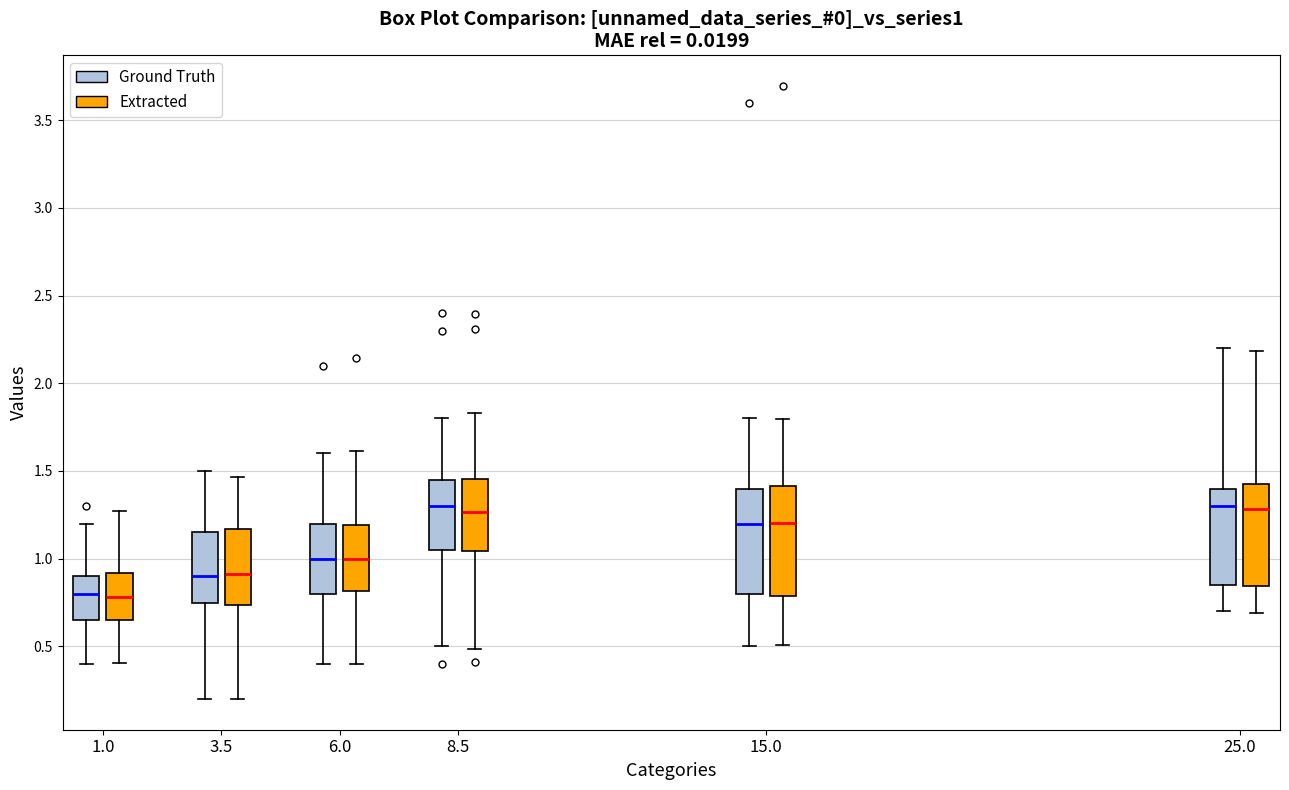

Where does the lower whisker of the box for 15.0 (Ground Truth) end on the y-axis? The values are not printed on the chart, so give them approximately, as read against the axis.

0.50